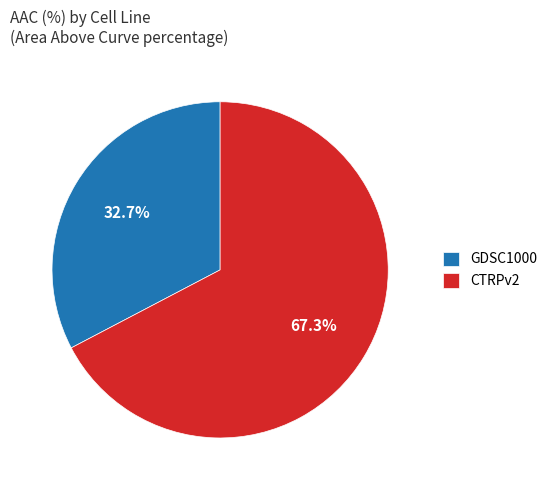

Is CTRPv2 the majority of the pie?

Yes